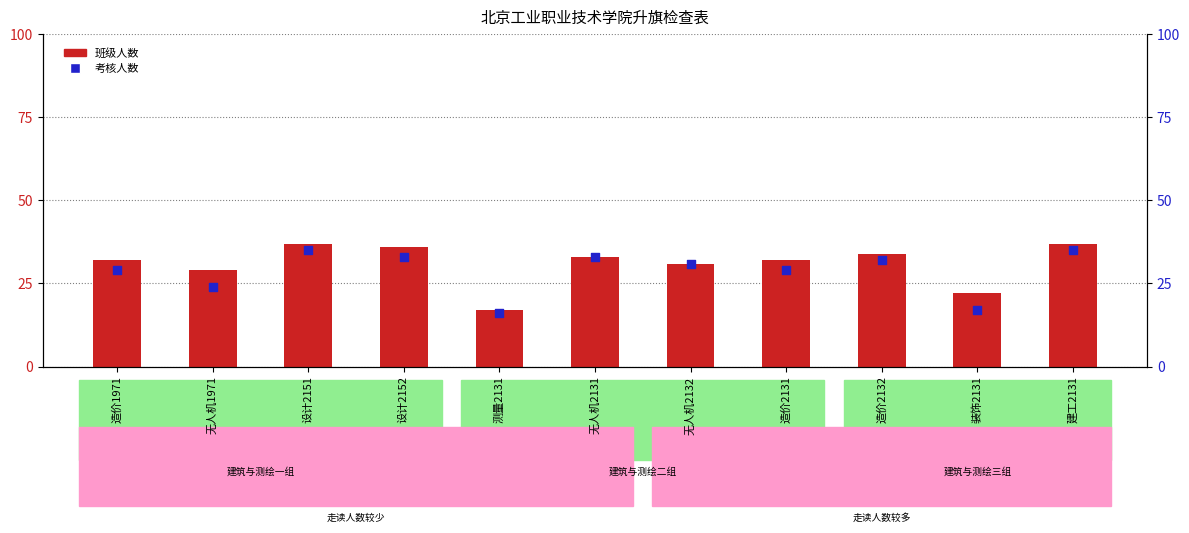

Which series has the largest Y range (max minus min)?

班级人数